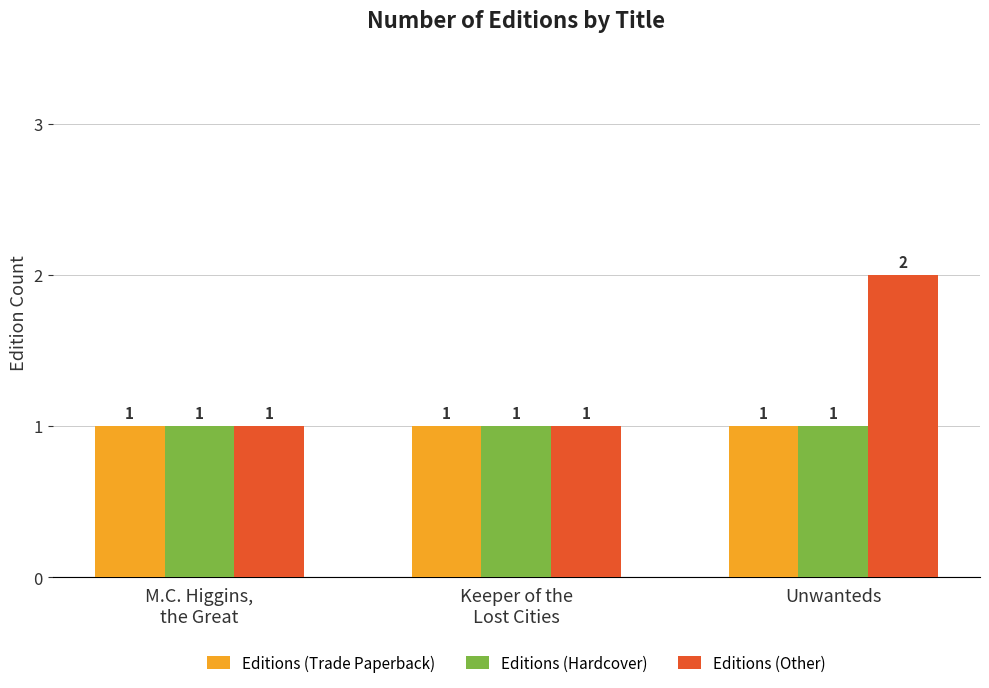

At which category is the sum across all series the highest?

Unwanteds